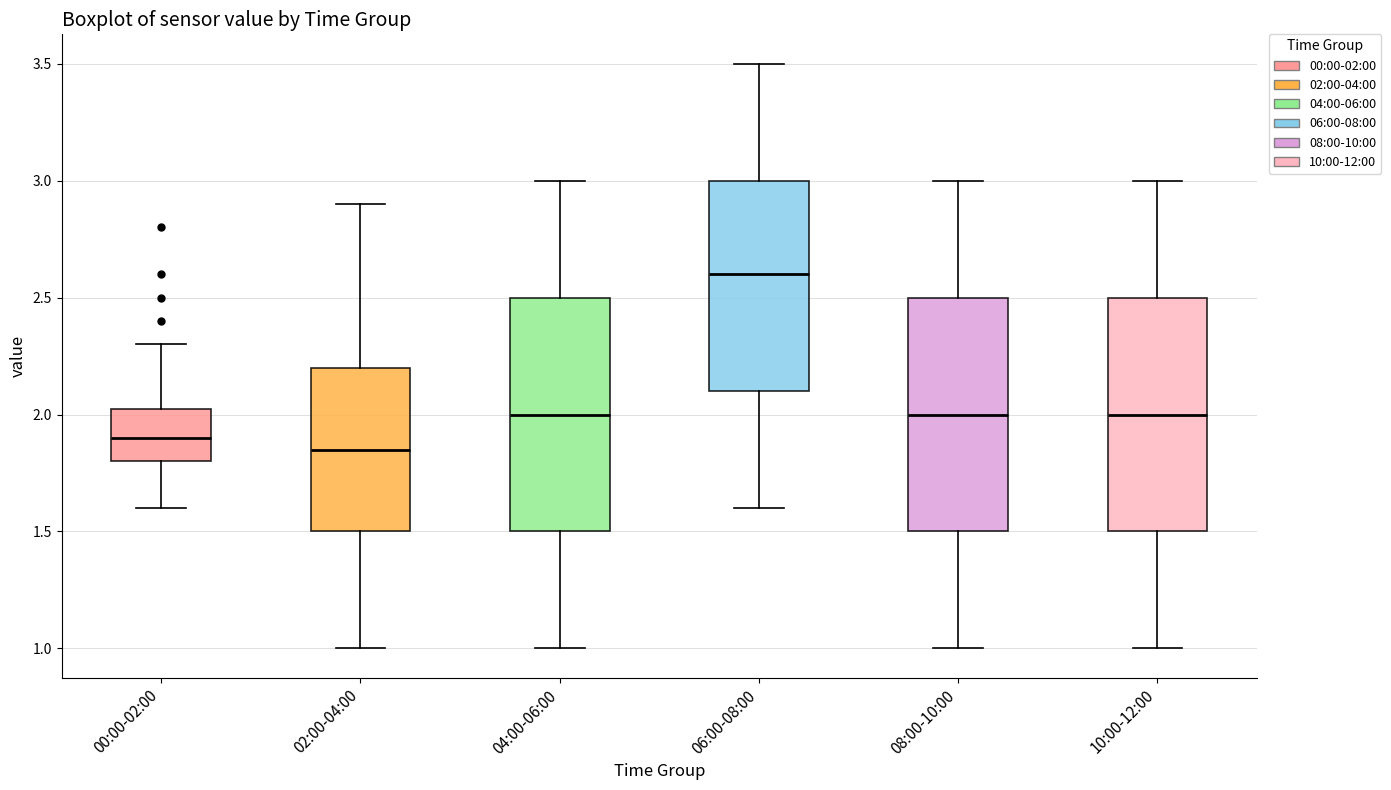

Reading left to right, transcribe this box plot: for each box, give where its median line is, the range the box spans, and where its two whiskers end, as read against the y-axis. The values are not printed on the chart, so give them approximately, as read against the axis.

00:00-02:00: median 1.90, box 1.80 to 2.05, whiskers 1.60 to 2.30
02:00-04:00: median 1.85, box 1.50 to 2.20, whiskers 1.00 to 2.90
04:00-06:00: median 2.00, box 1.50 to 2.50, whiskers 1.00 to 3.00
06:00-08:00: median 2.60, box 2.10 to 3.00, whiskers 1.60 to 3.50
08:00-10:00: median 2.00, box 1.50 to 2.50, whiskers 1.00 to 3.00
10:00-12:00: median 2.00, box 1.50 to 2.50, whiskers 1.00 to 3.00